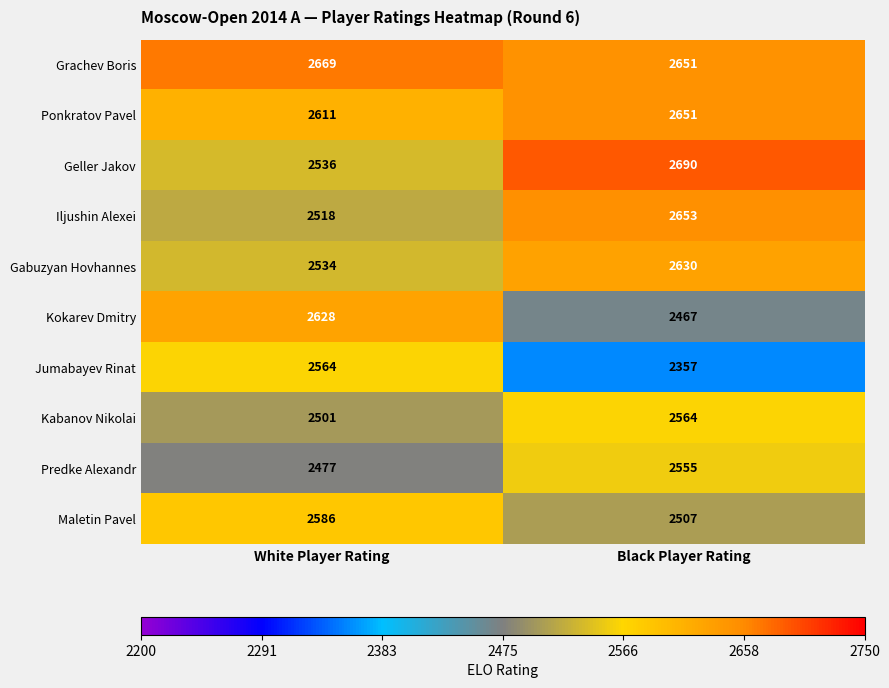

Where is Jumabayev Rinat nearest to the value 2460?

Black Player Rating